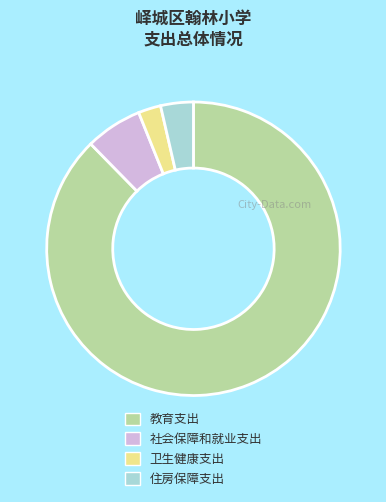

What is the majority slice?

教育支出